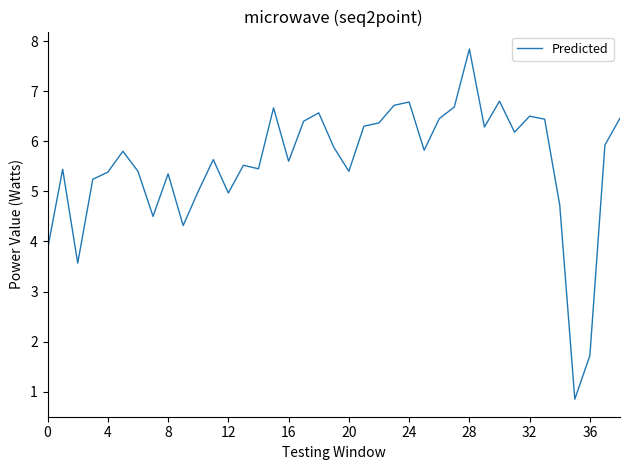

What is the difference between the maximum and minimum values?

7.0